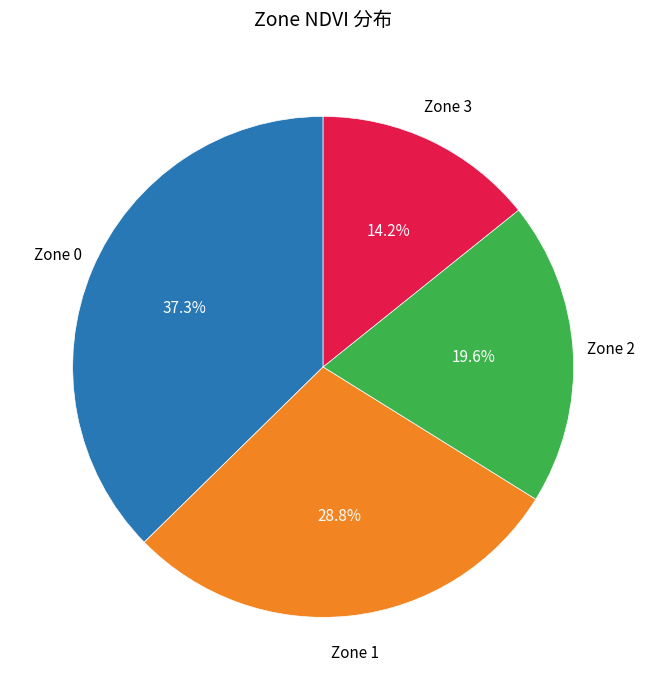

Combined, what portion of the pie is Zone 3 and Zone 0?

51.6%